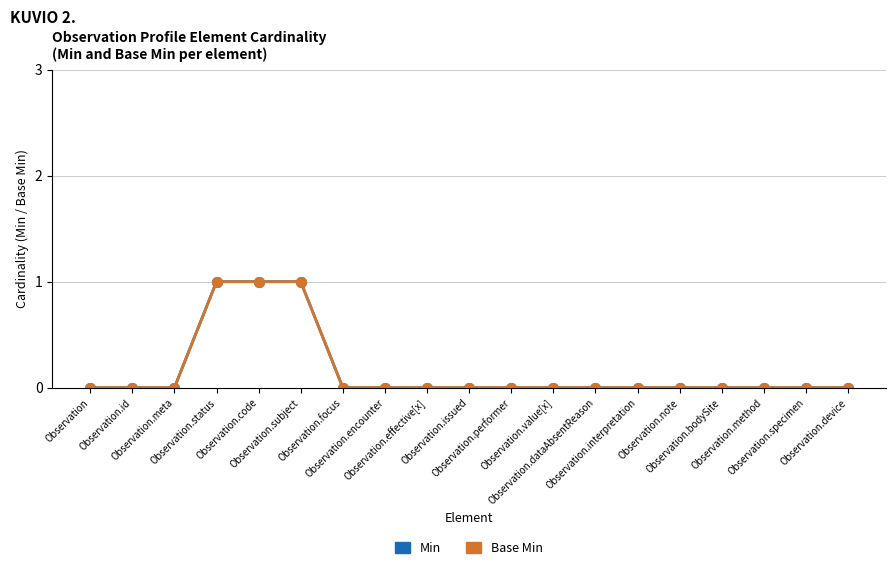

Is this an area chart (filled region under the line)?

No